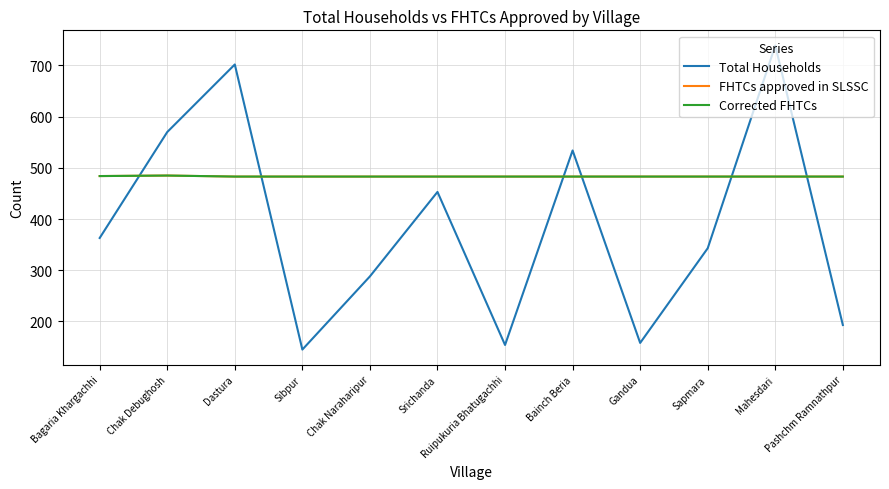

Reading right to left, transcribe all the data shown in this chart.

Total Households: 193	739	343	158	534	154	453	288	145	702	570	363
FHTCs approved in SLSSC: 483	483	483	483	483	483	483	483	483	483	485	484
Corrected FHTCs: 483	483	483	483	483	483	483	483	483	483	485	484